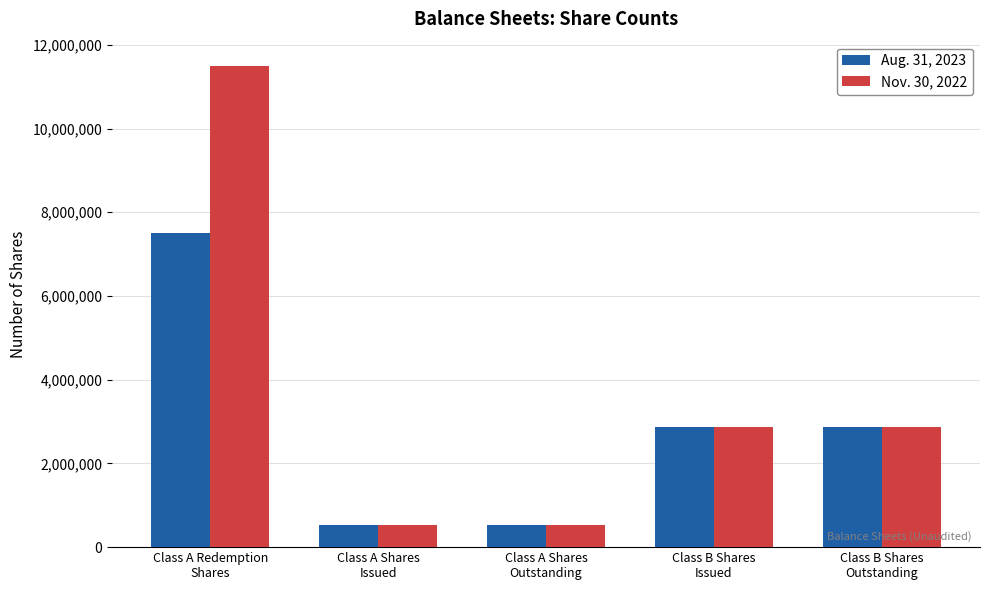

Rank the series by their average value, from lowest to highest.

Aug. 31, 2023, Nov. 30, 2022